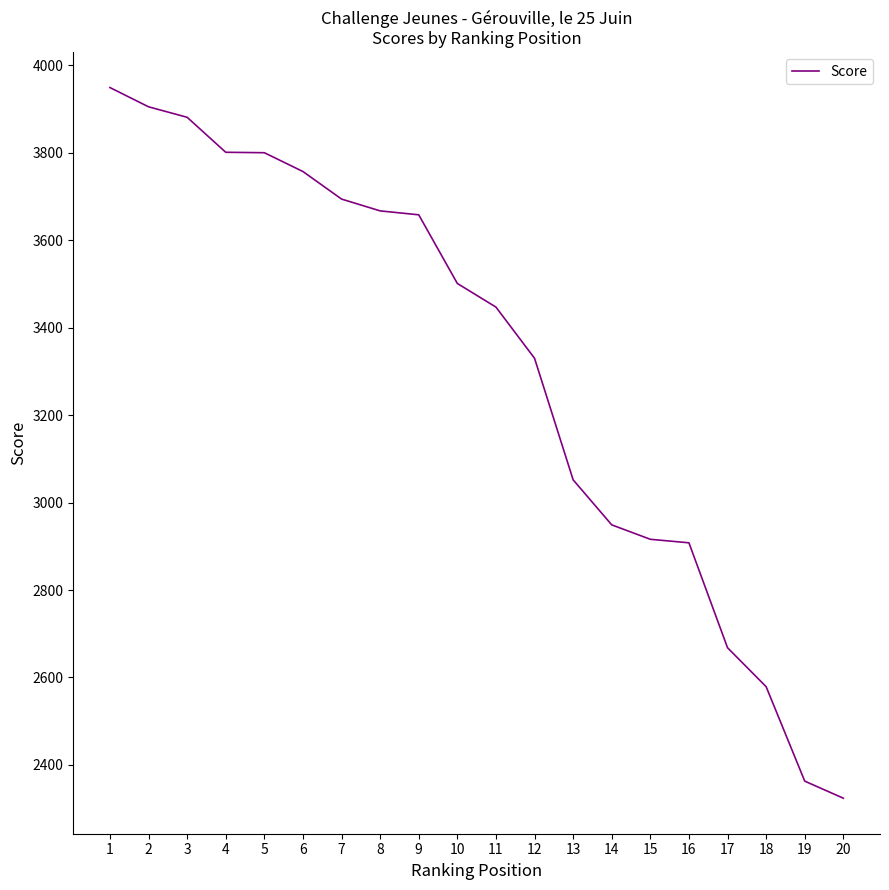

What is the approximate value at 14, to the nearest 100?

2900